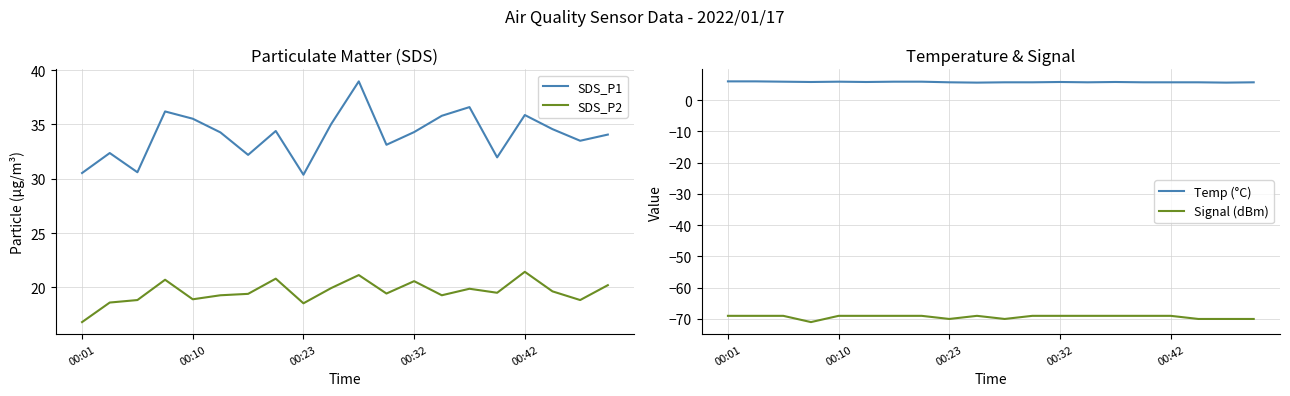

What are all the series names shown in the legend?

SDS_P1, SDS_P2, Temp (°C), Signal (dBm)